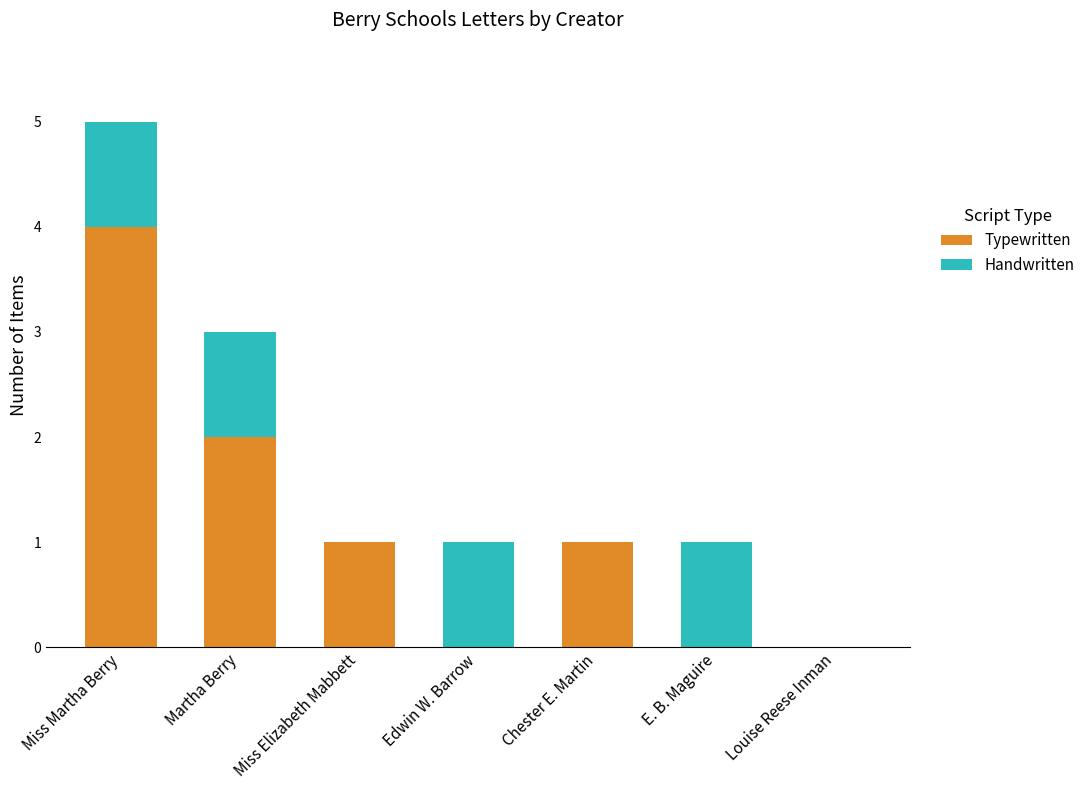

The value of Typewritten at Edwin W. Barrow is 2. True or false?

False